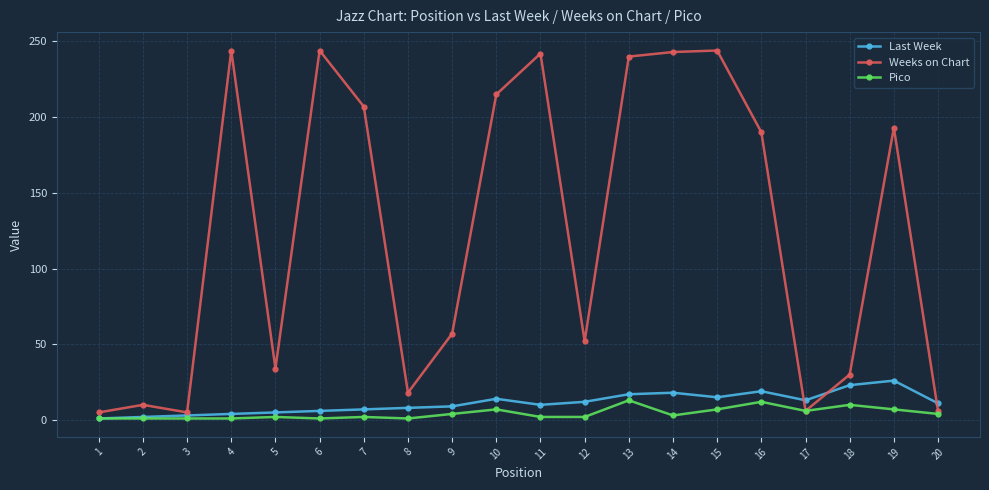

Which series has the largest total across all categories?

Weeks on Chart